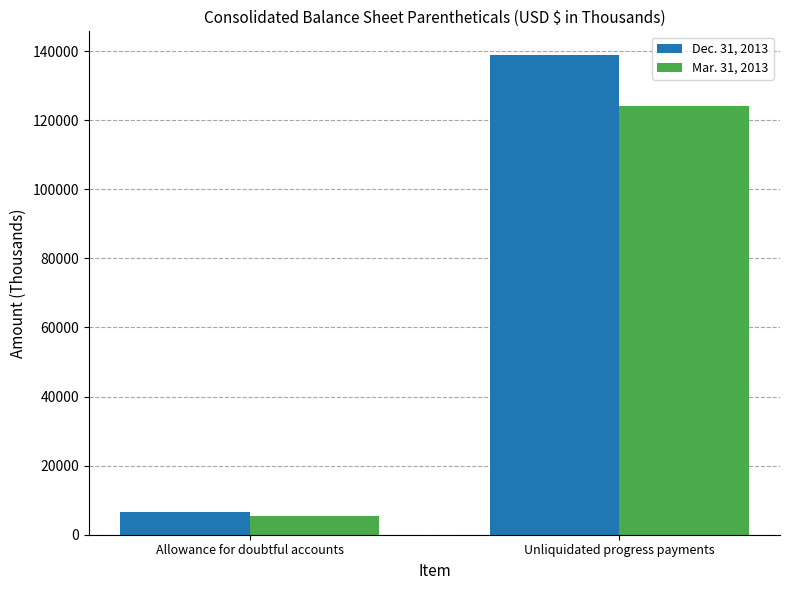

Count the number of data series in this chart.

2